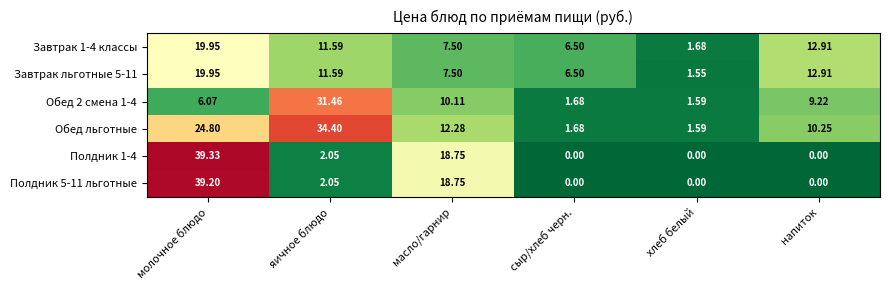

Which category has the highest value in the Полдник 1-4 series?

молочное блюдо